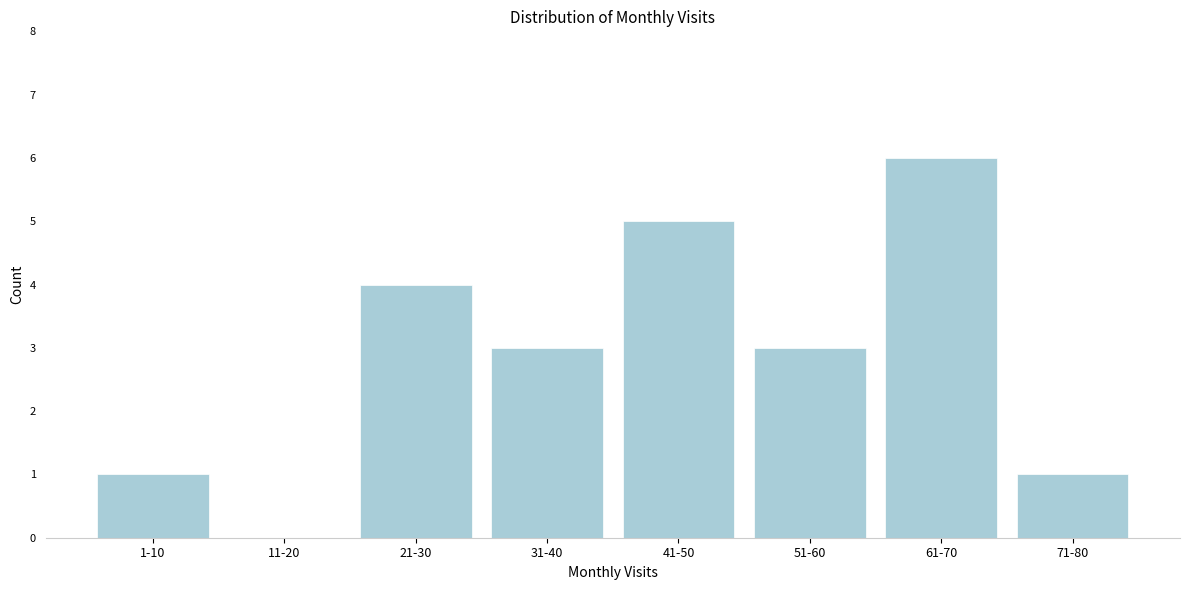

Reading left to right, transcribe all the data shown in this chart.

1-10=1	11-20=0	21-30=4	31-40=3	41-50=5	51-60=3	61-70=6	71-80=1